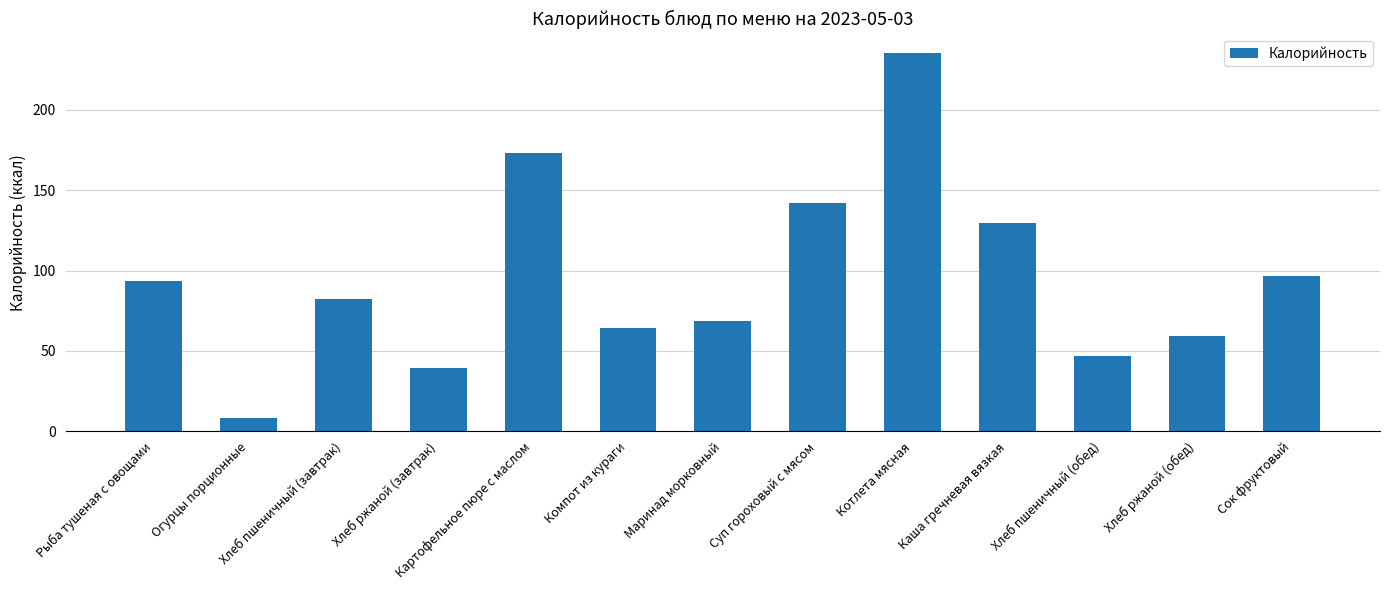

What is the change in value from Хлеб ржаной (завтрак) to Маринад морковный?

+29.0